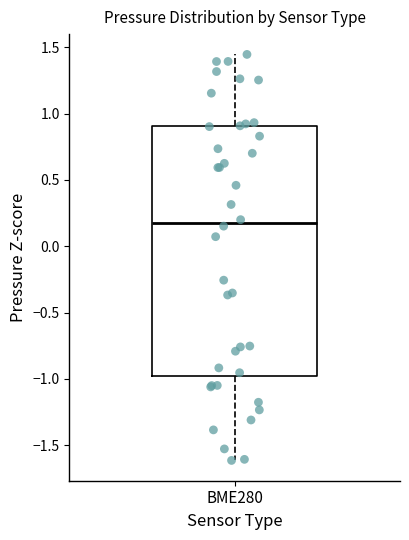

Transcribe this box plot: give where the median line is, the range the box spans, and where the two whiskers end, as read against the y-axis. The values are not printed on the chart, so give them approximately, as read against the axis.

median 0.20, box -1.00 to 0.90, whiskers -1.60 to 1.45